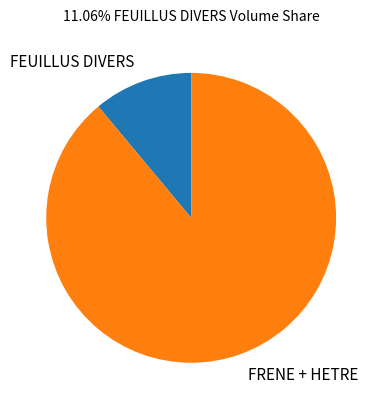

Is there any slice that represents more than half of the pie?

Yes